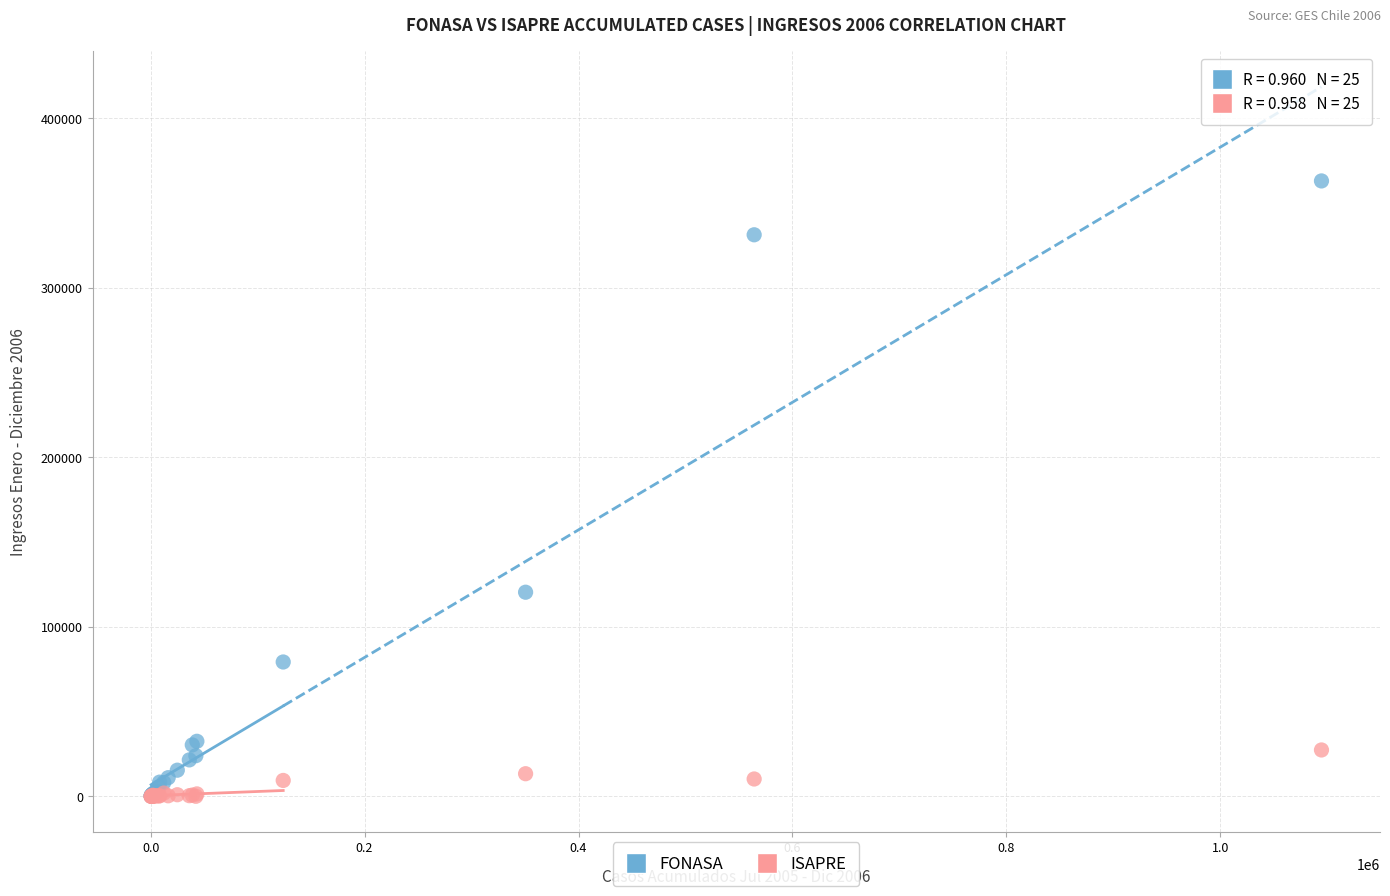

Across all series, what Y value is closest to 181572?

120482